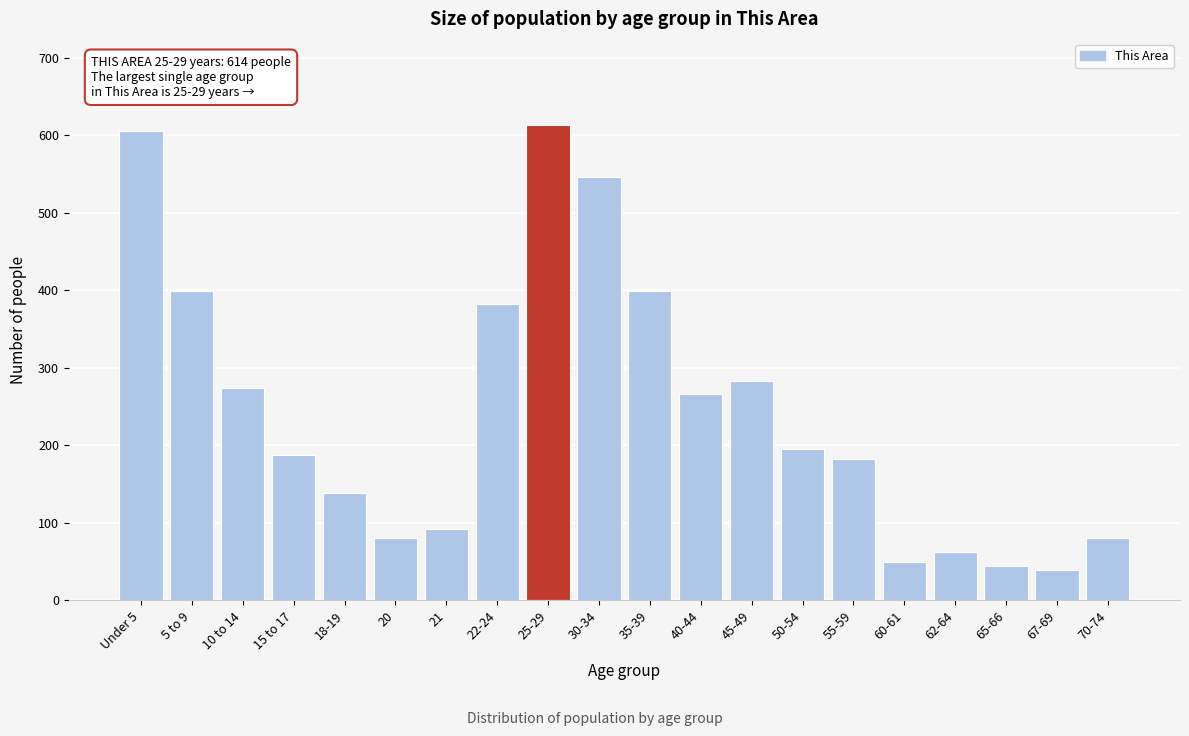

Reading left to right, extract all data points from this chart.

606	399	274	188	139	81	92	382	614	546	399	267	283	195	182	49	62	45	39	81